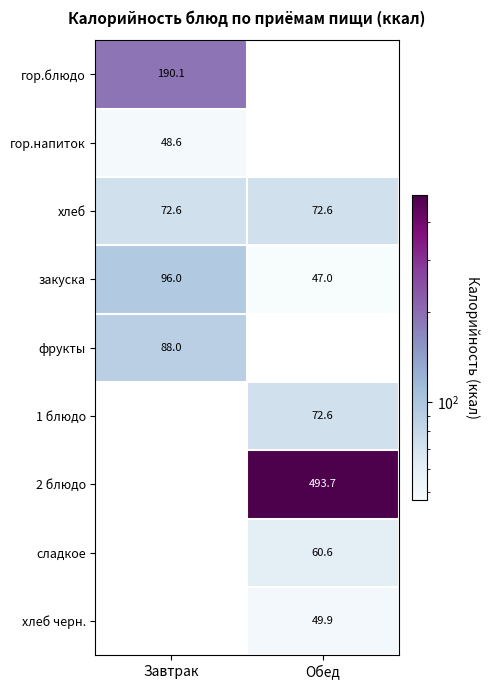

What value does the закуска series have at Обед?

47.0